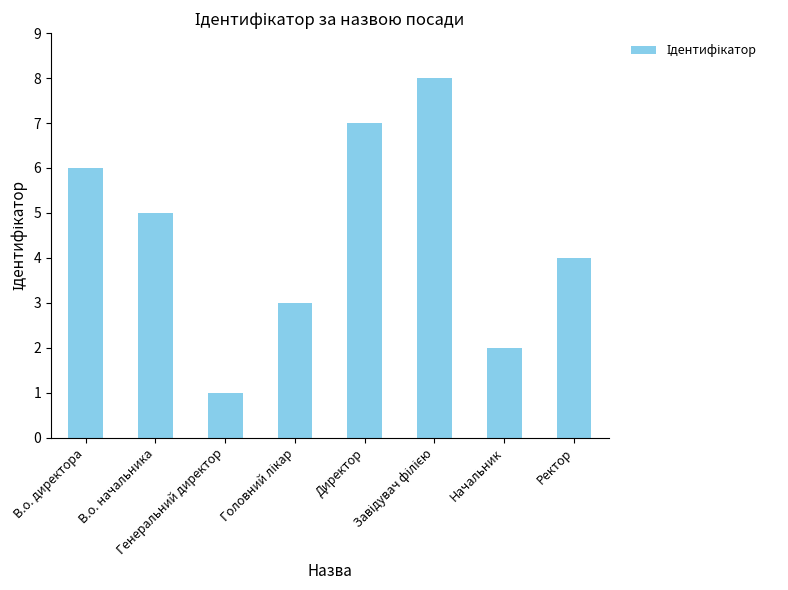

Reading right to left, what are all the values shown in this chart?

4	2	8	7	3	1	5	6